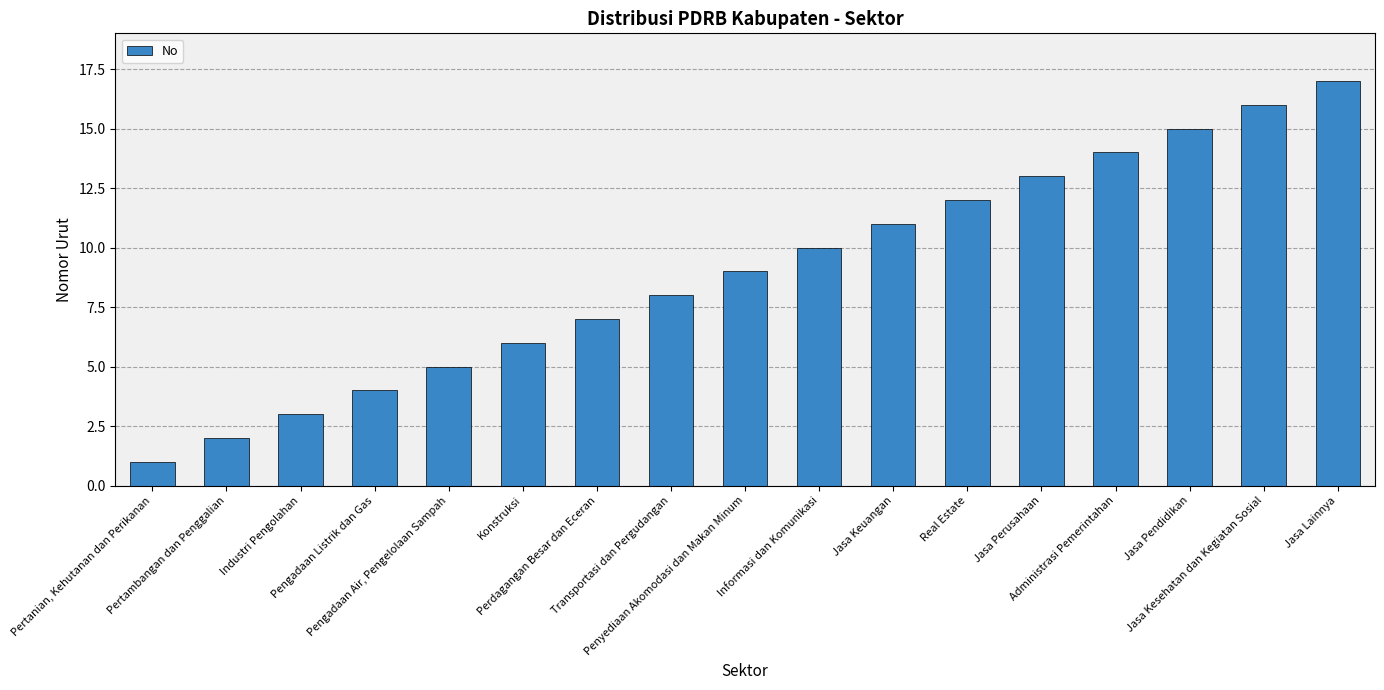

What position from the right is Jasa Lainnya?

1